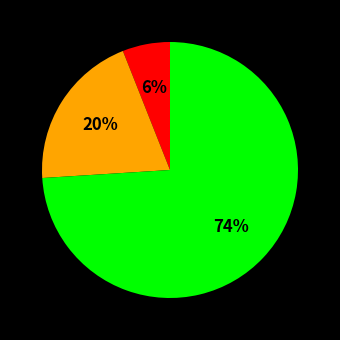

Is there a majority slice in this chart?

Yes